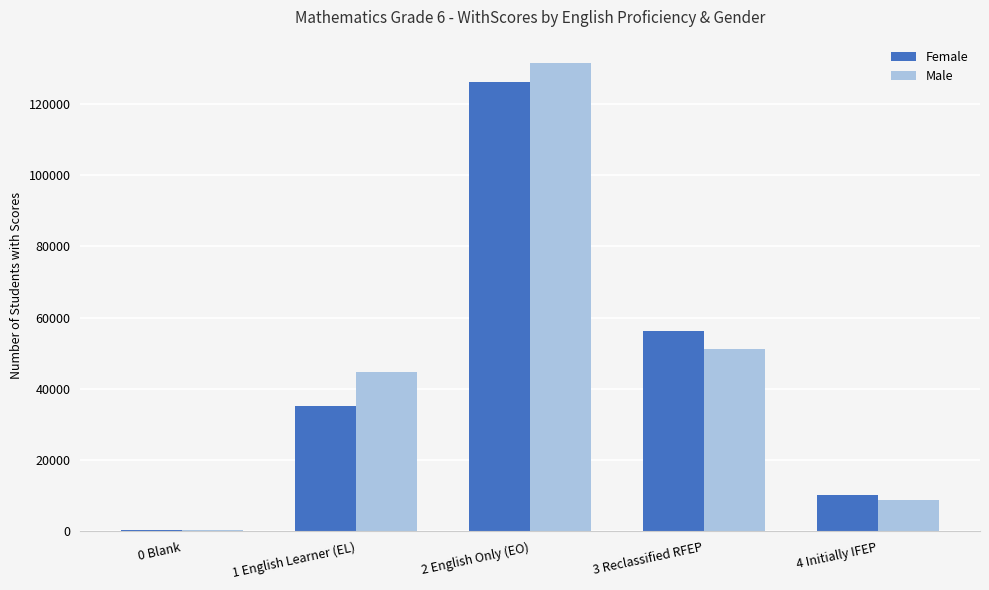

Between 2 English Only (EO) and 4 Initially IFEP, which series saw the biggest shift?

Male